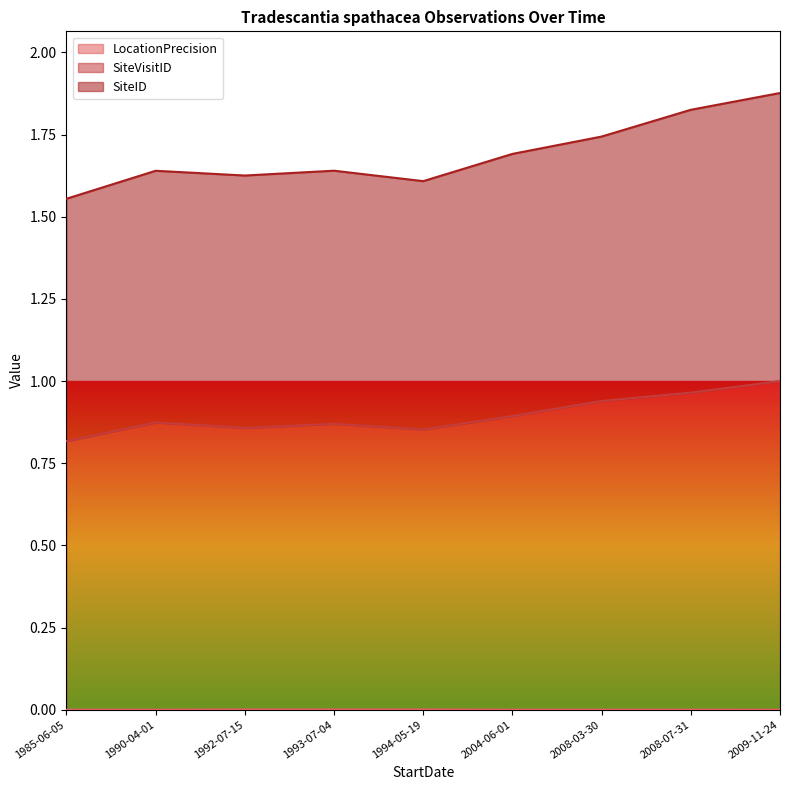

At which category does SiteID reach its first local valley?

1992-07-15